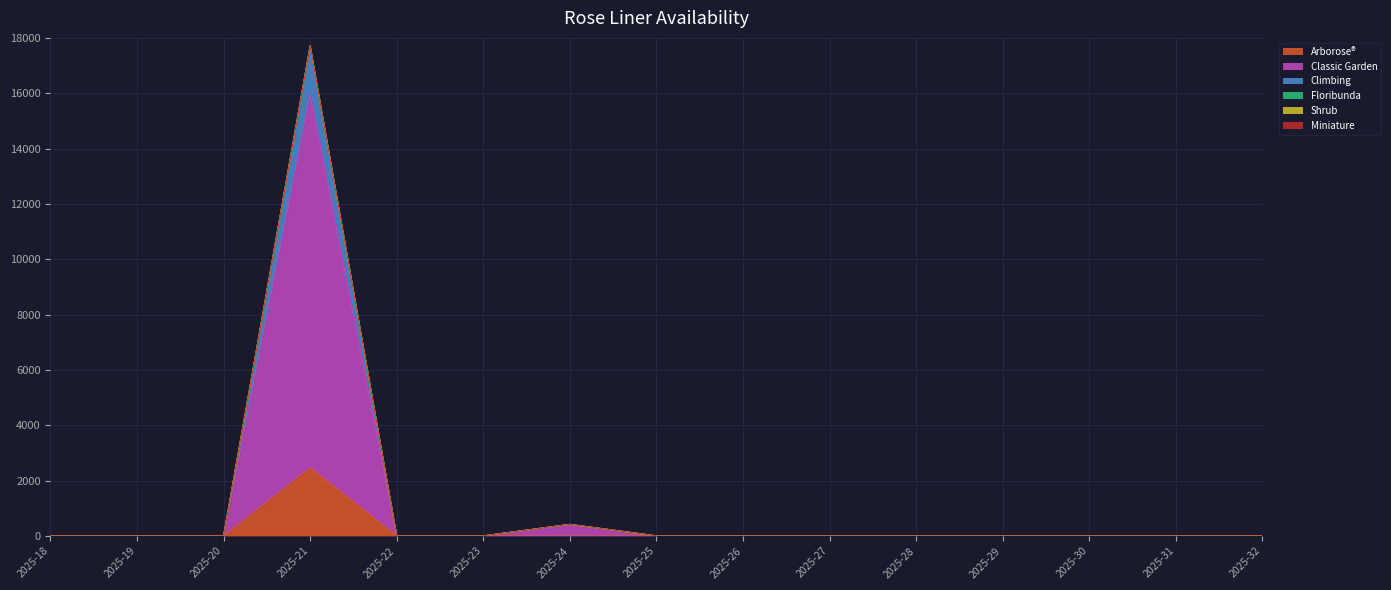

The Climbing series shows 11517 at 2025-29. True or false?

False